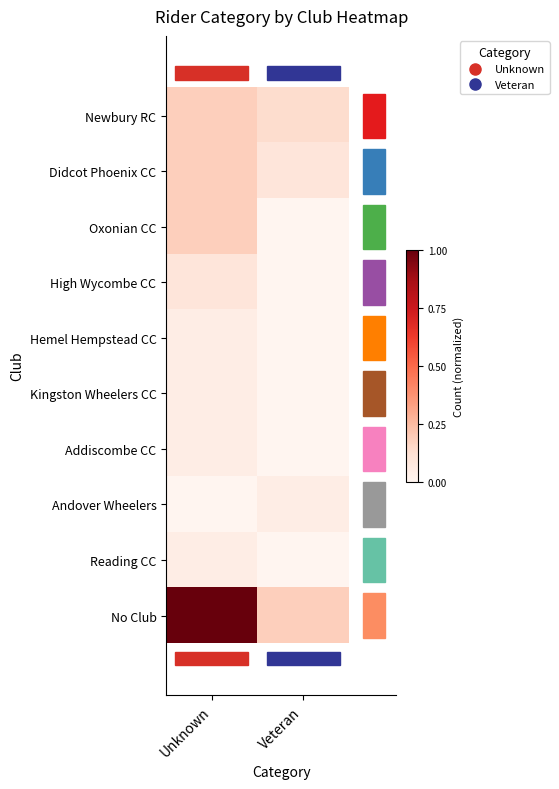

Which series has the widest spread of values?

No Club